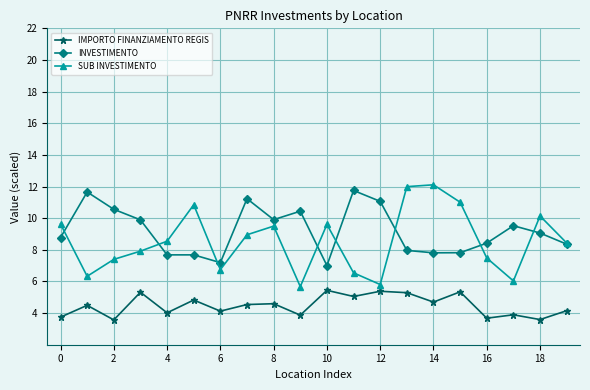

What is the difference between the maximum and minimum values in the INVESTIMENTO series?

4.7